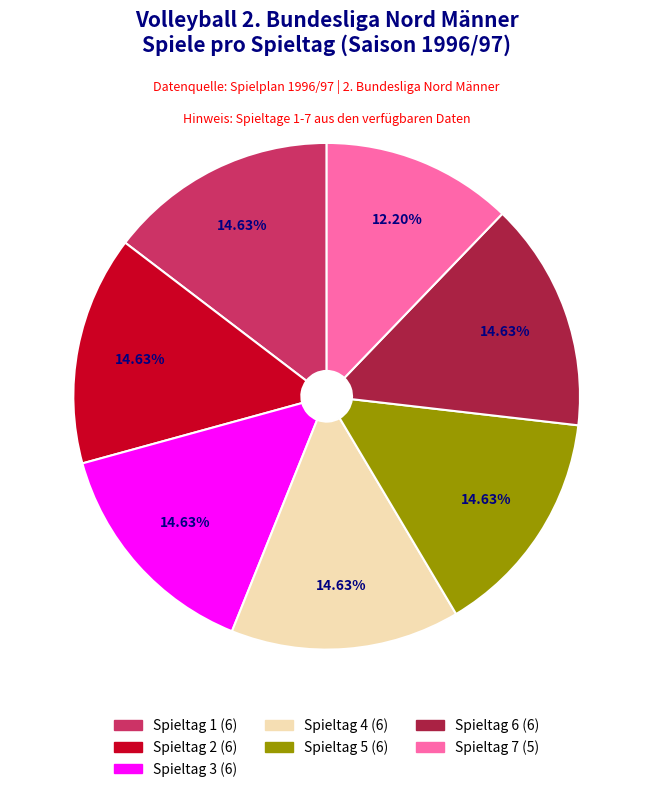

Which category has the smallest portion of the pie?

Spieltag 7